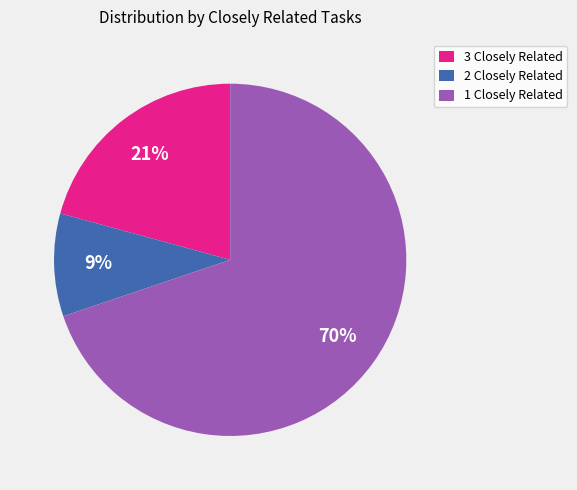

To the nearest percent, what is the combined percentage of 2 Closely Related and 3 Closely Related?

30%